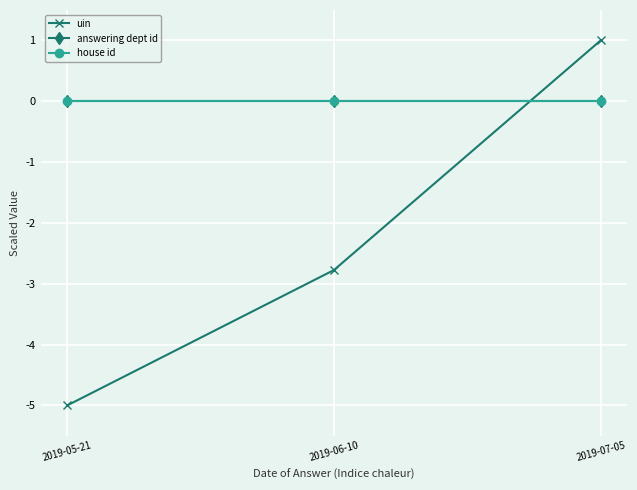

Reading left to right, transcribe all the data shown in this chart.

uin: 2019-05-21=-5.0	2019-06-10=-2.8	2019-07-05=1.0
answering dept id: 2019-05-21=0.0	2019-06-10=0.0	2019-07-05=0.0
house id: 2019-05-21=0.0	2019-06-10=0.0	2019-07-05=0.0